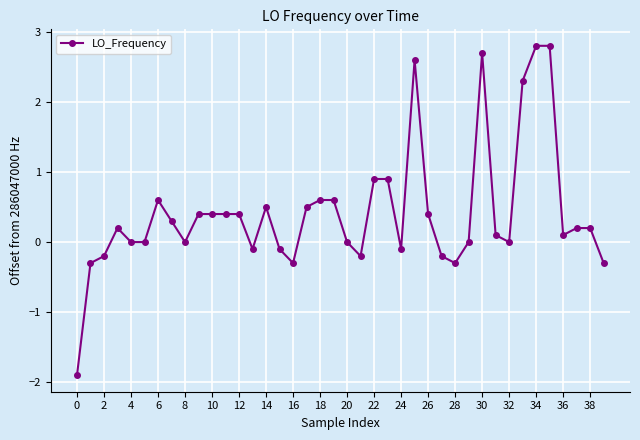

Does the chart have visible grid lines?

Yes